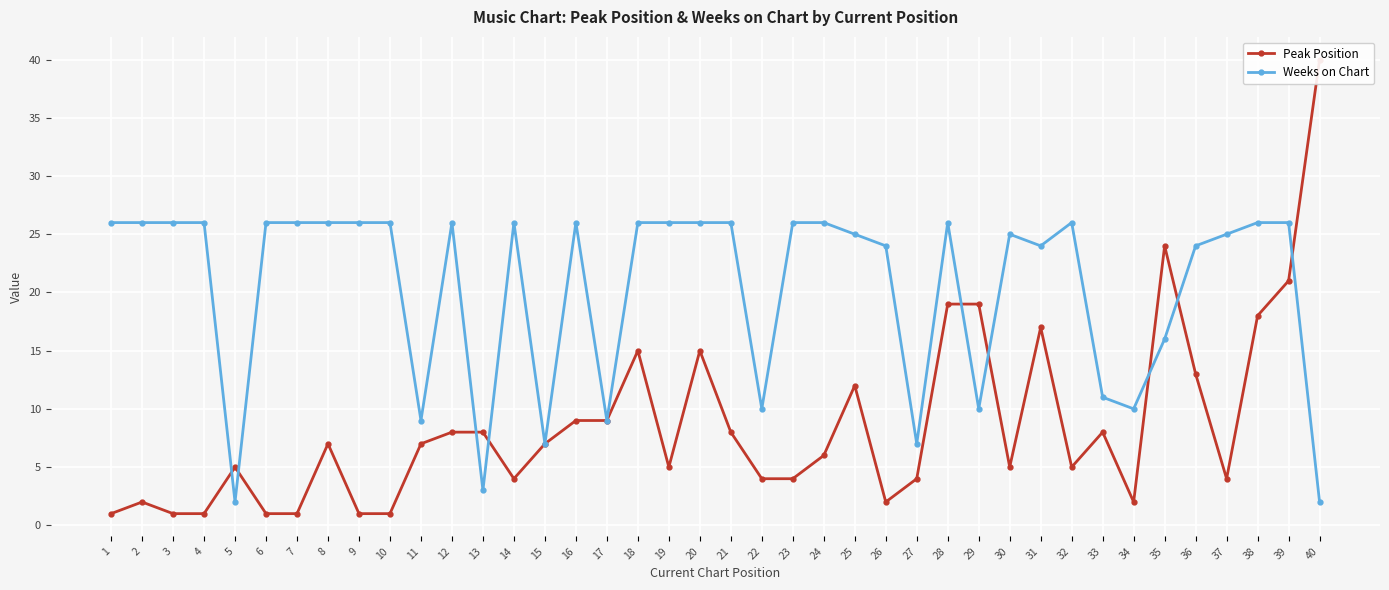

What is the spread (max minus min) of values at 24?

20